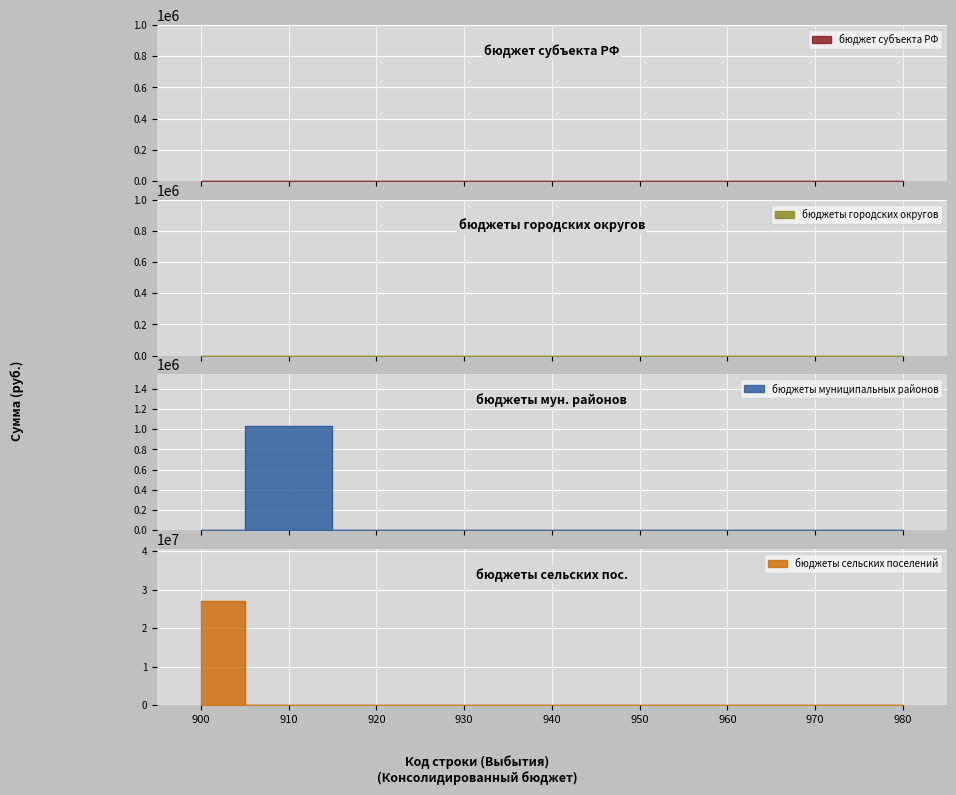

At which label does бюджеты сельских поселений reach its peak?

900